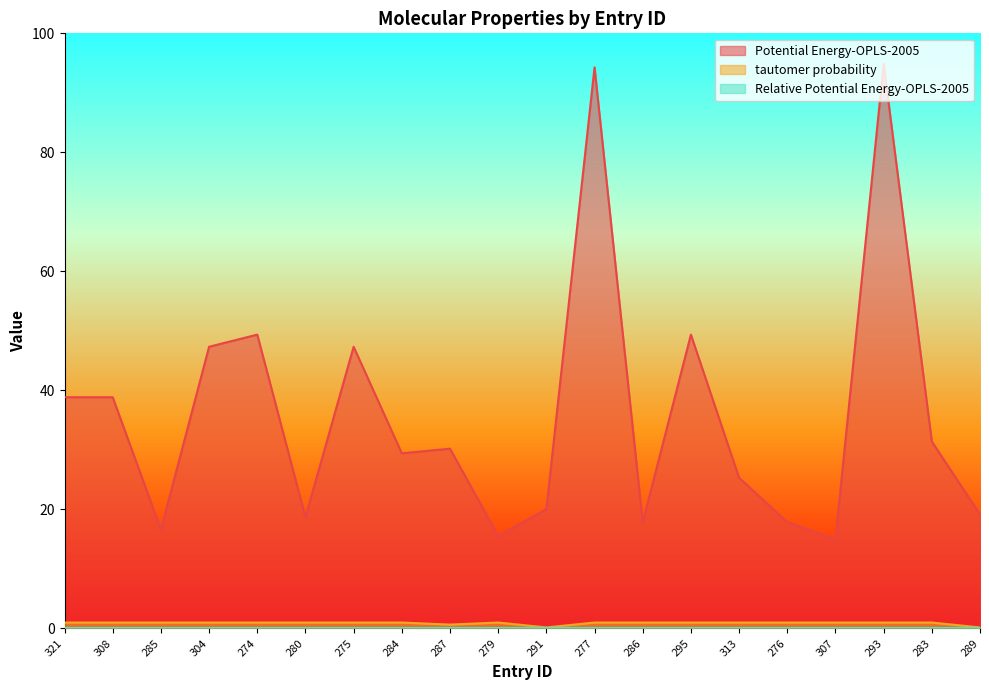

What is the label of the 1st point from the right?

289